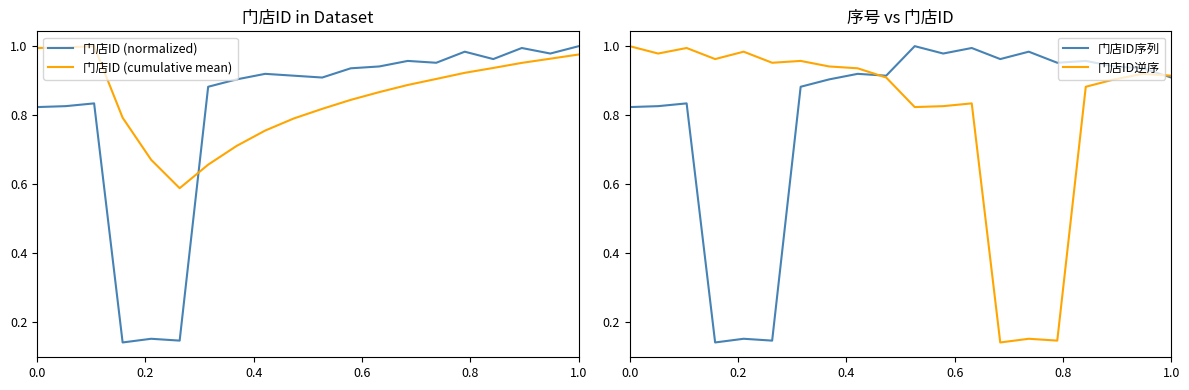

True or false: 门店ID (normalized) and 门店ID (cumulative mean) intersect in this chart.

True